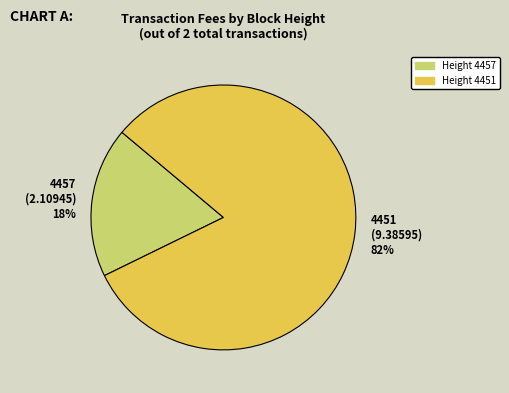

How many segments does this pie chart have?

2